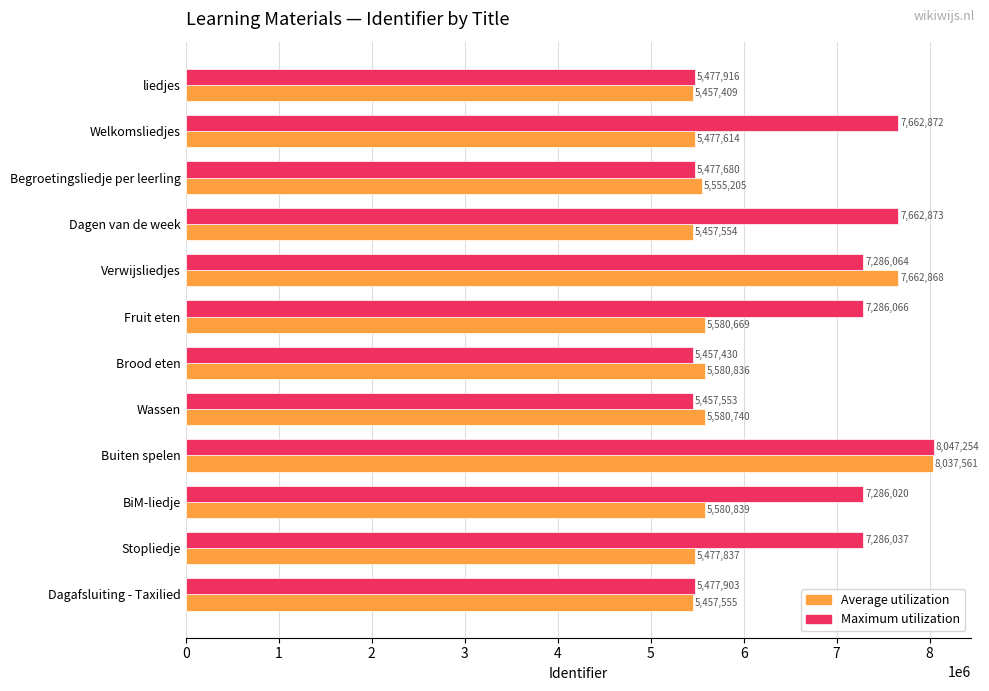

What is the difference between the Maximum utilization values at Buiten spelen and Wassen?

2589701